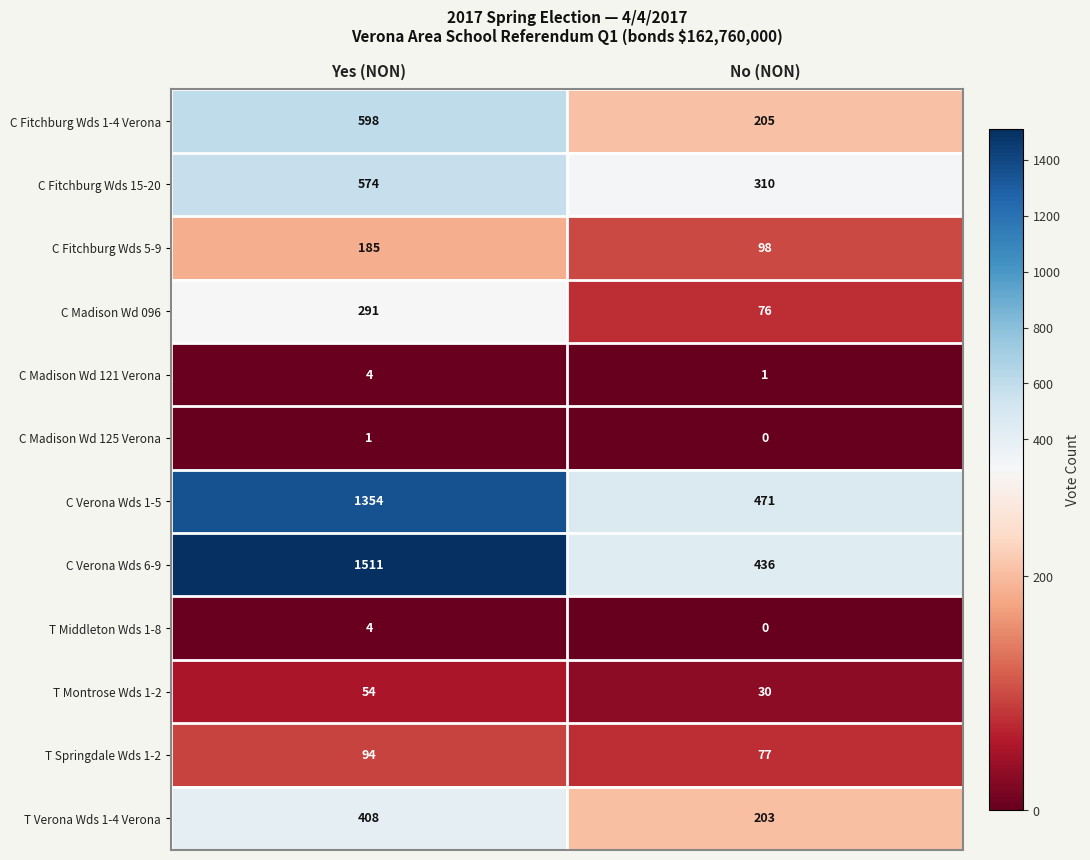

Which series has the widest spread of values?

C Verona Wds 6-9